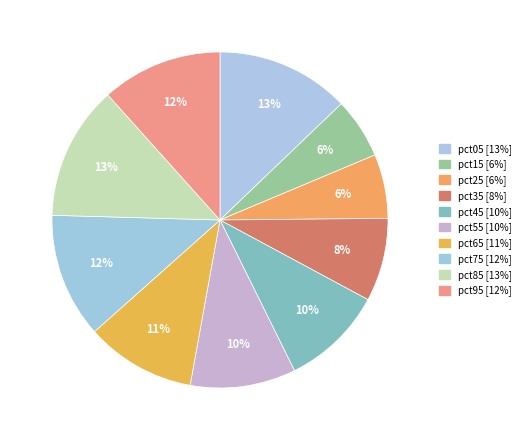

Does any single category account for the majority?

No